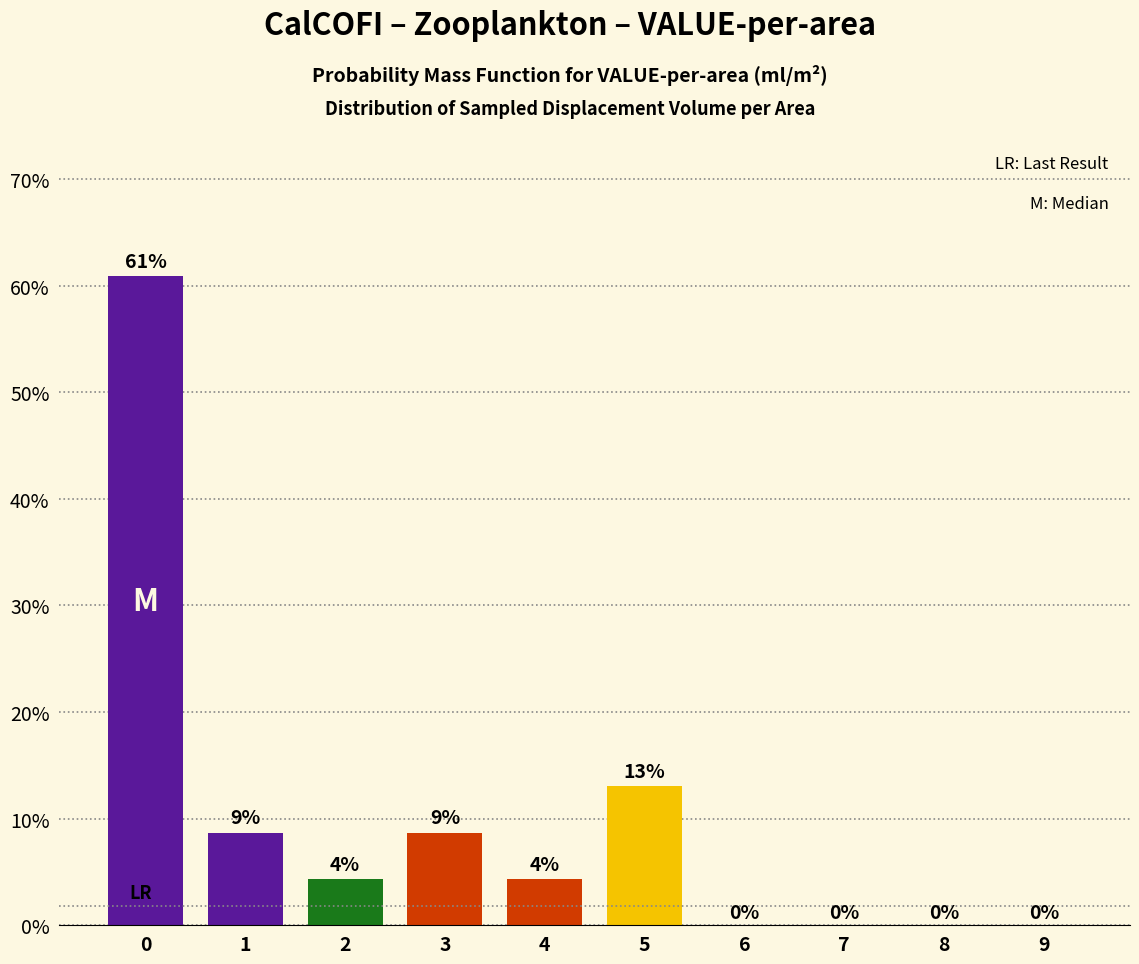

Are the bars horizontal?

No